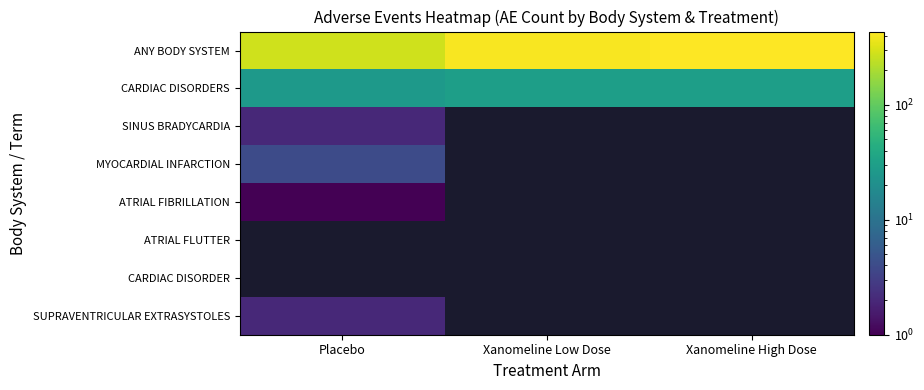

Between Placebo and Xanomeline Low Dose, which series saw the biggest shift?

ANY BODY SYSTEM